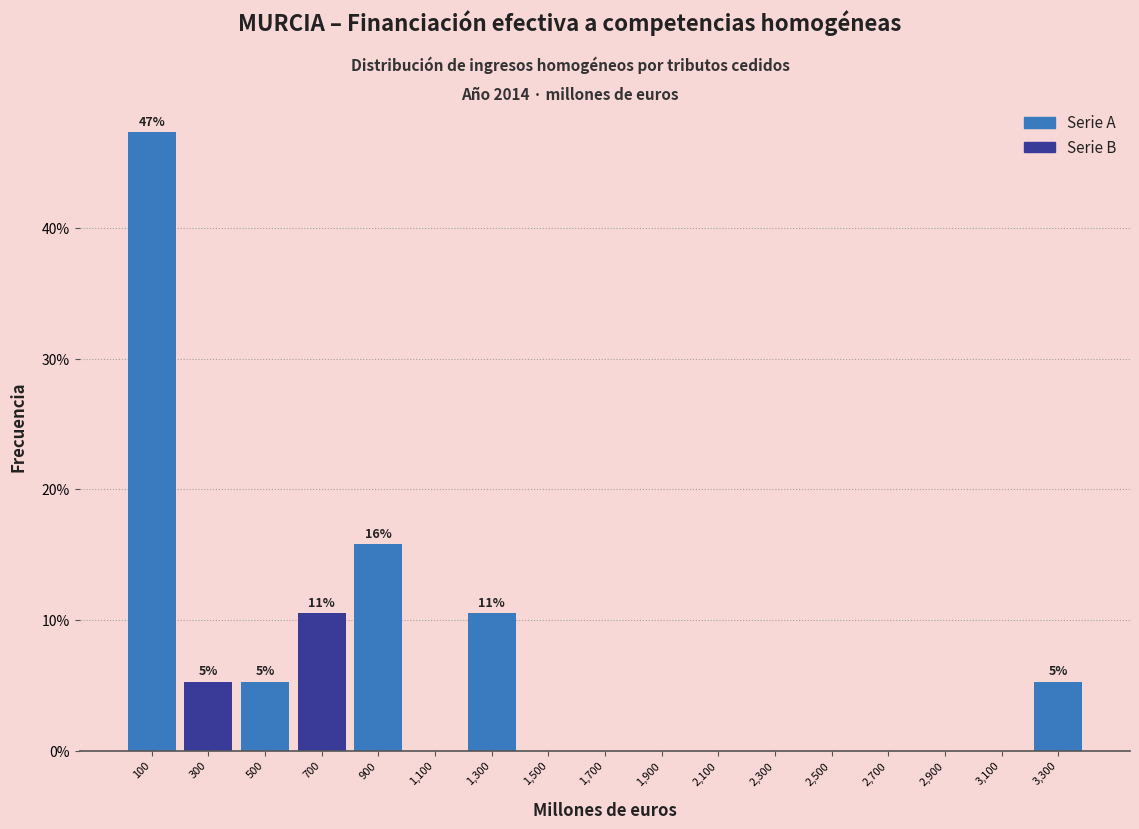

Over which range of the x-axis is the bar tallest?

0 to 200